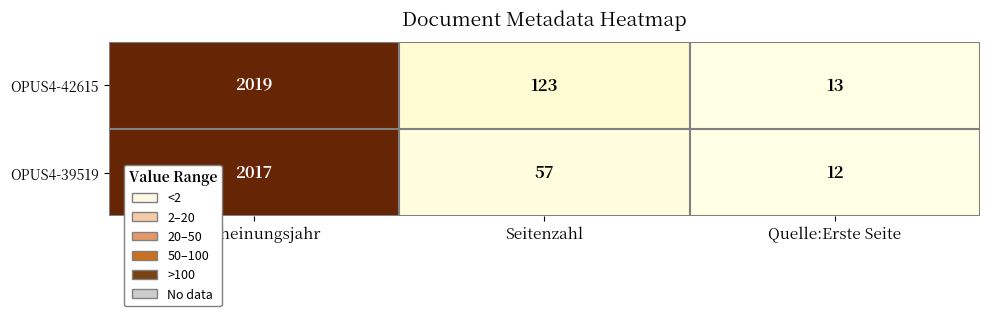

What is the sum of all OPUS4-42615 values?

2155